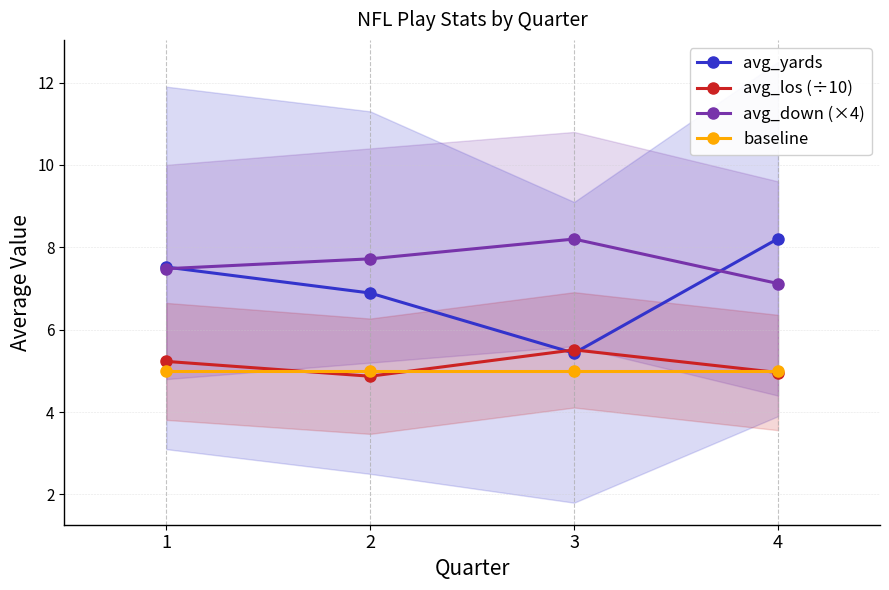

Between 3 and 4, which is larger?

4